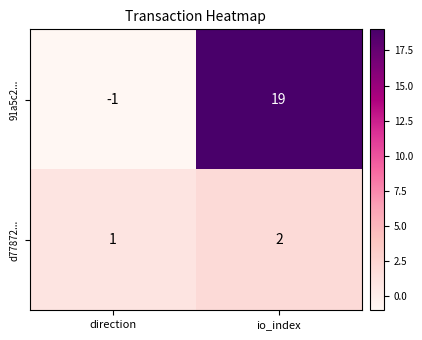

What is the average value of the 91a5c2... series?

9